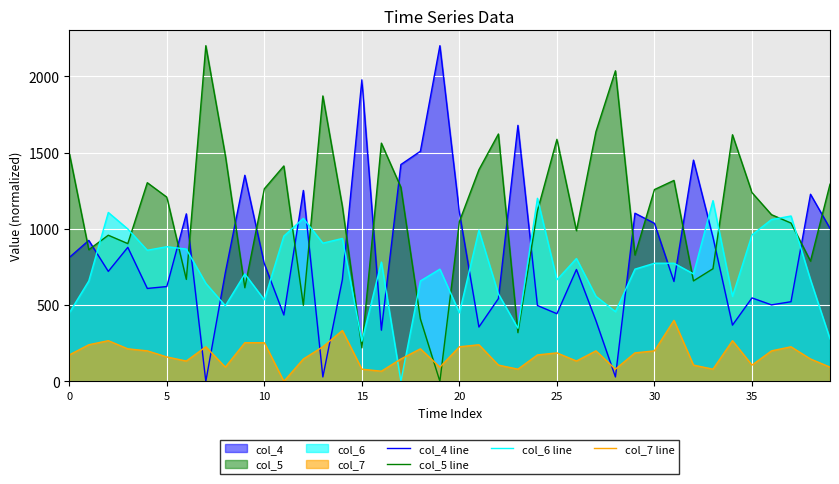

The col_6 line series shows 658.1 at 18. True or false?

True